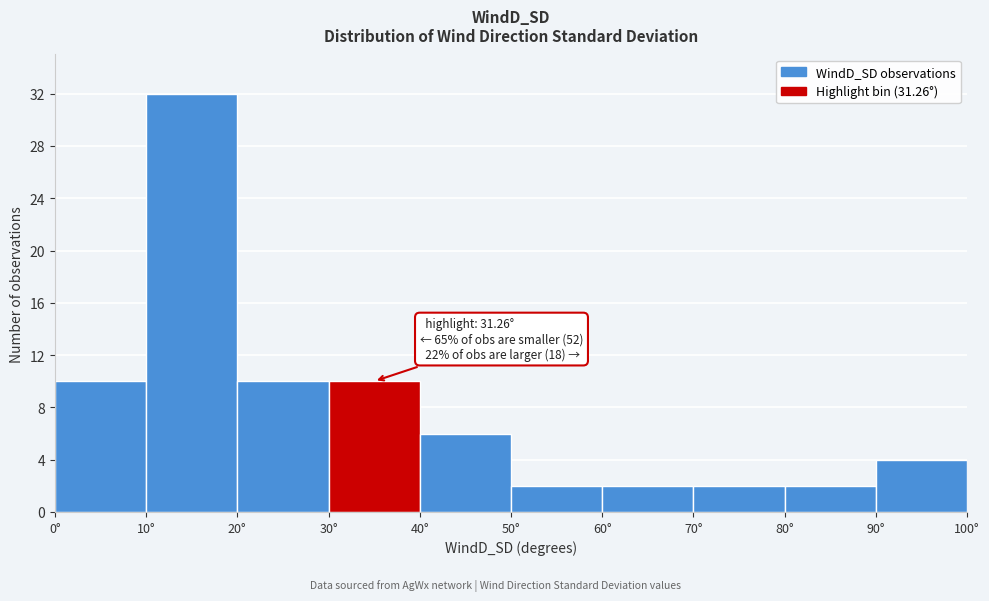

Over which range of the x-axis is the bar tallest?

10 to 20